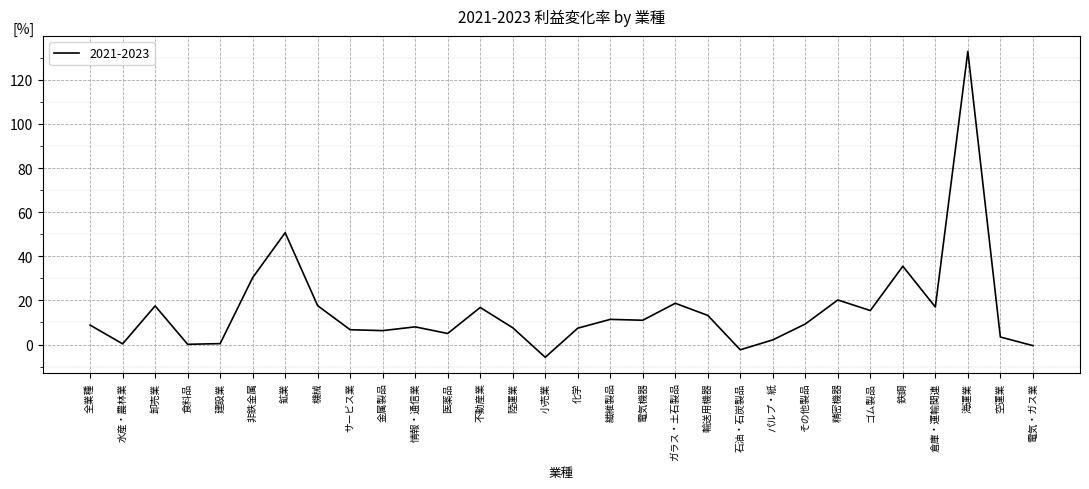

What is the maximum value shown in the chart?

132.9